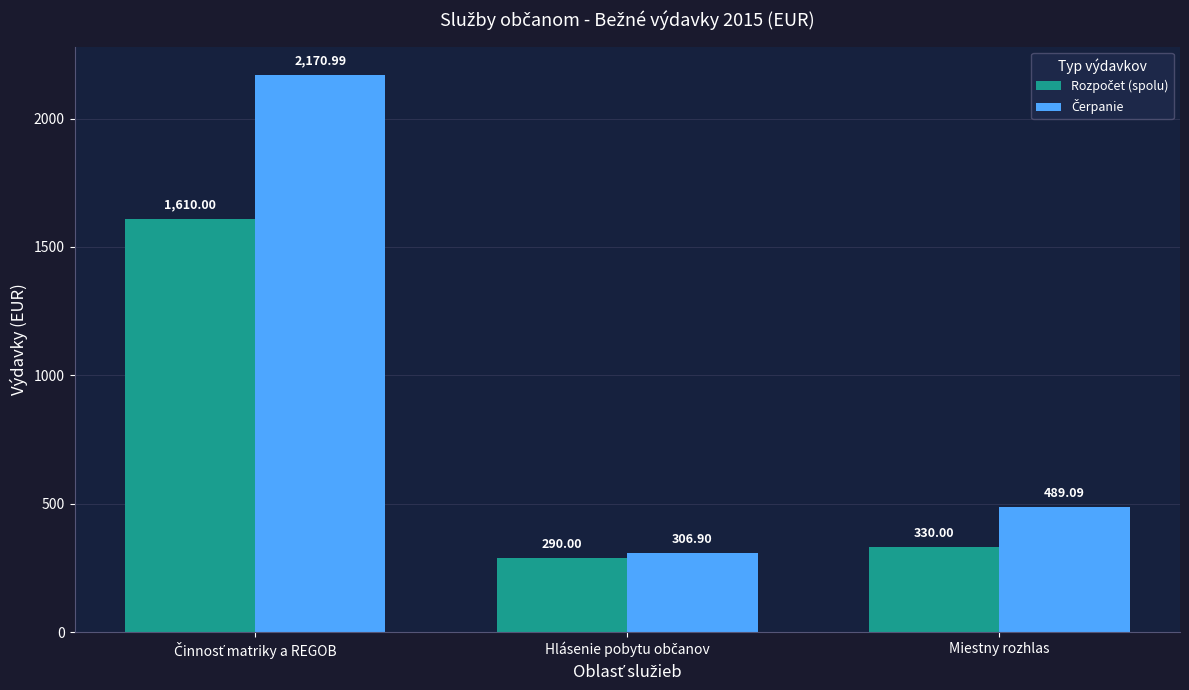

How many categories are shown in the chart?

3